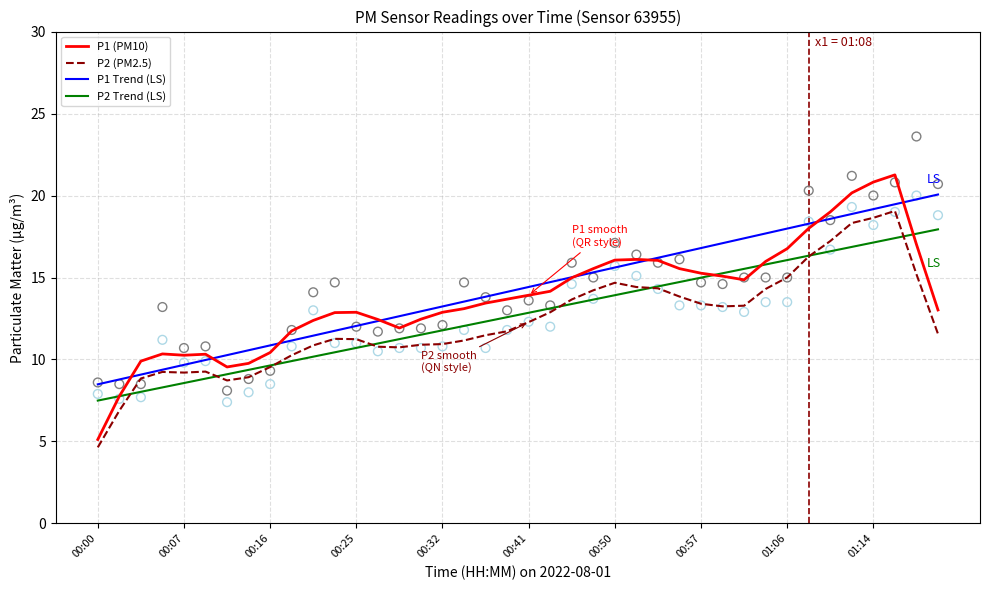

True or false: P1 Trend (LS) and P2 Trend (LS) cross at least once.

False